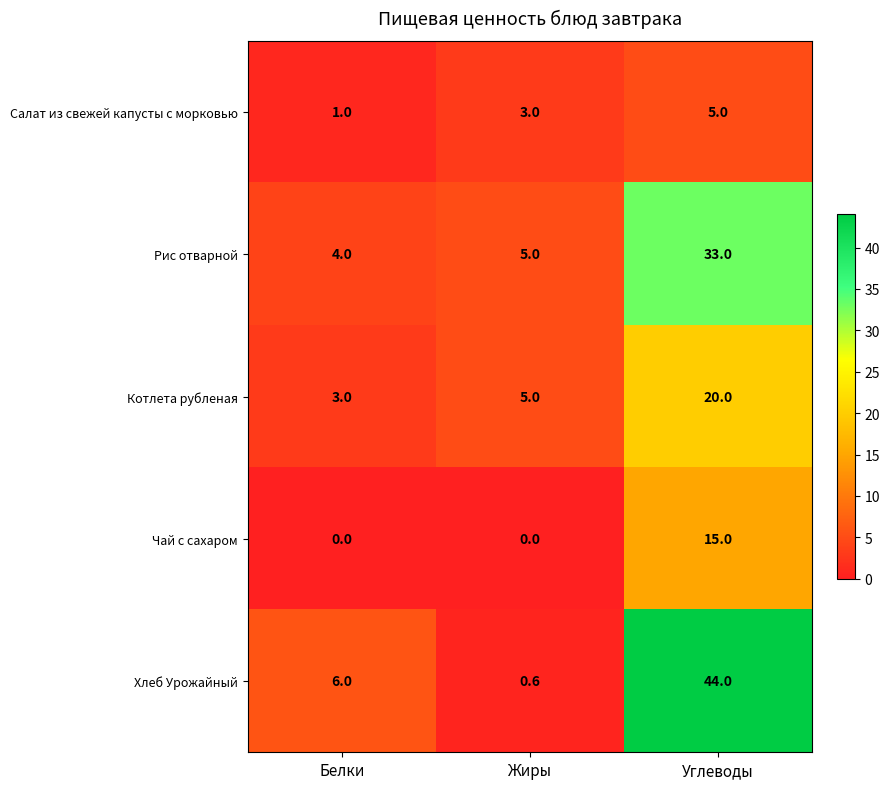

At which category is the sum across all series the highest?

Углеводы